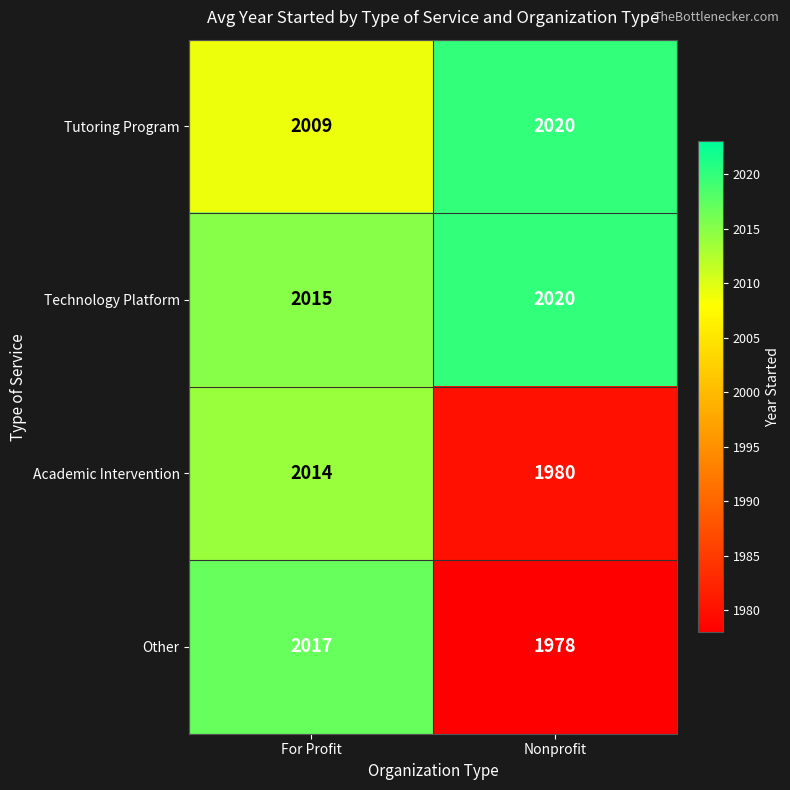

At which label is Tutoring Program closest to 2014?

For Profit